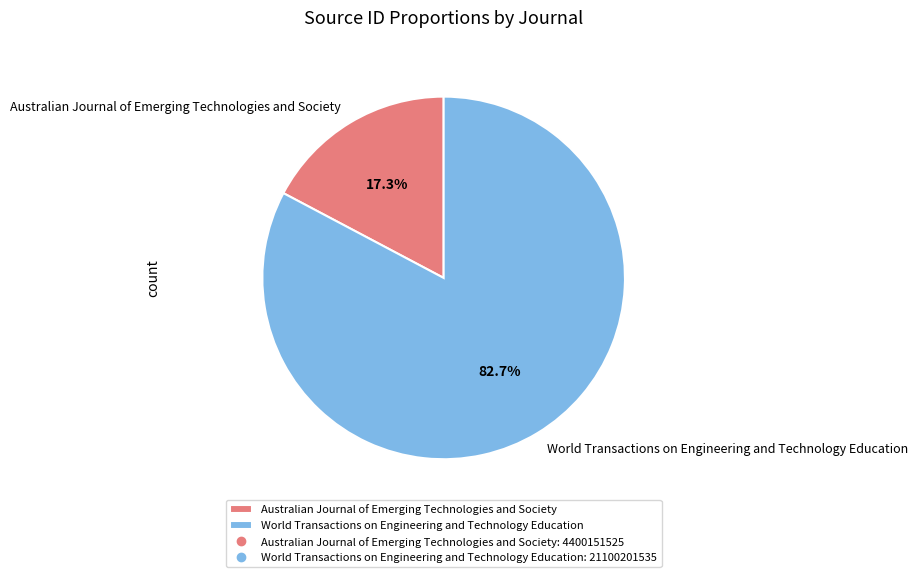

Between World Transactions on Engineering and Technology Education and Australian Journal of Emerging Technologies and Society, which is larger?

World Transactions on Engineering and Technology Education